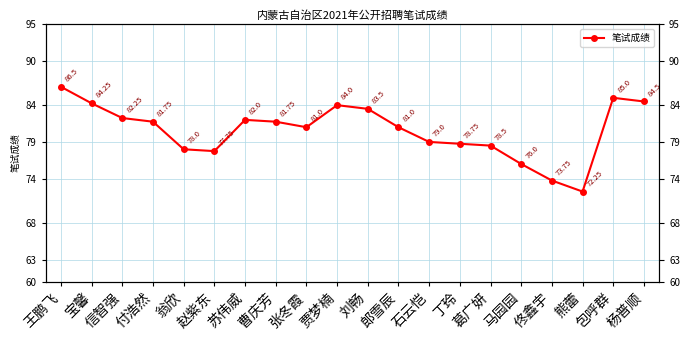

List the labels in order of value, smallest first.

熊蕾, 佟鑫宇, 马园园, 赵紫东, 翁欣, 葛广妍, 丁玲, 石云恺, 张冬霞, 郎雪辰, 付浩然, 曹庆芳, 苏伟威, 信智强, 刘畅, 贾梦楠, 宝馨, 杨普顺, 包呼群, 王鹏飞